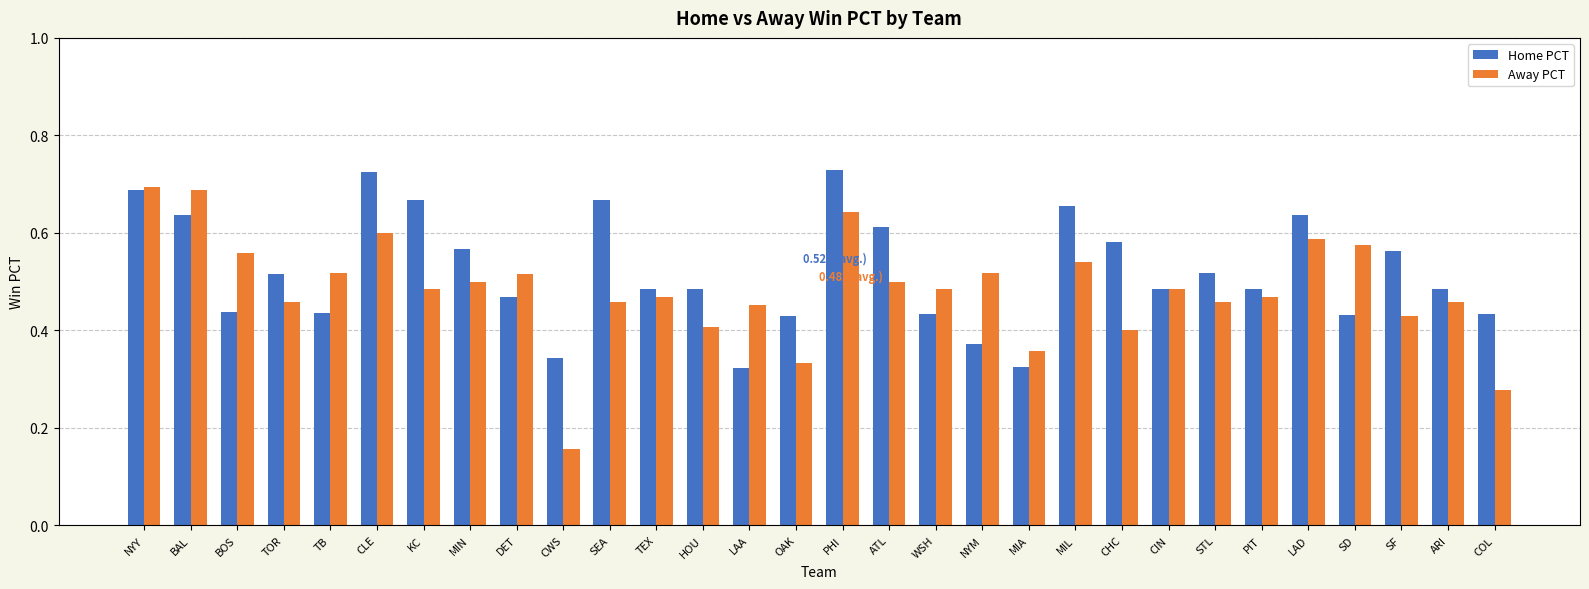

Which series changed the most between BOS and LAA?

Home PCT